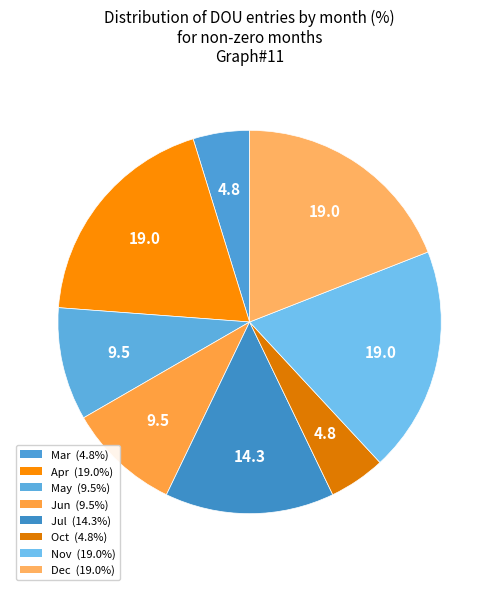

Count the number of slices in the pie.

8